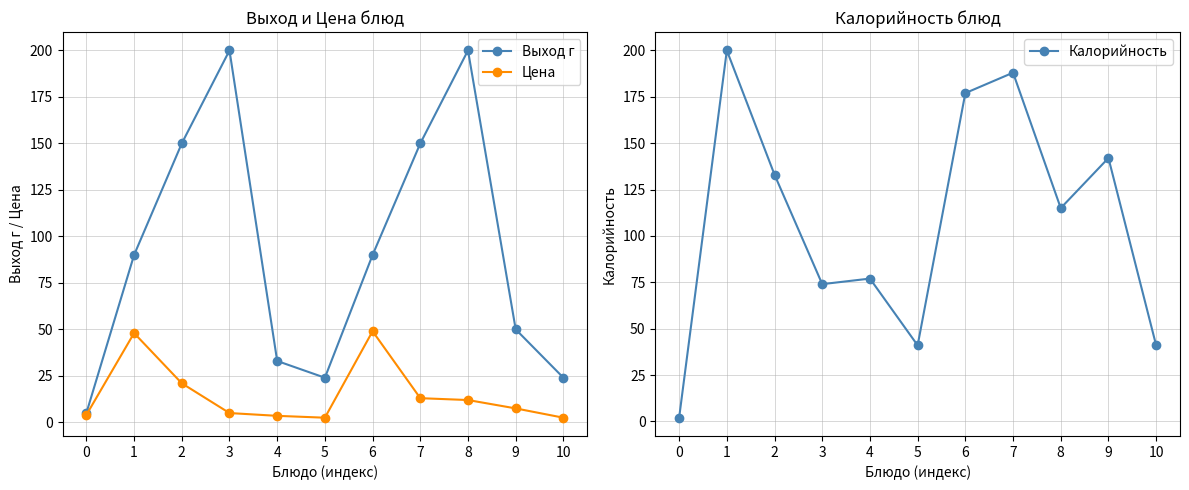

Where does the Цена series first go above 7?

1